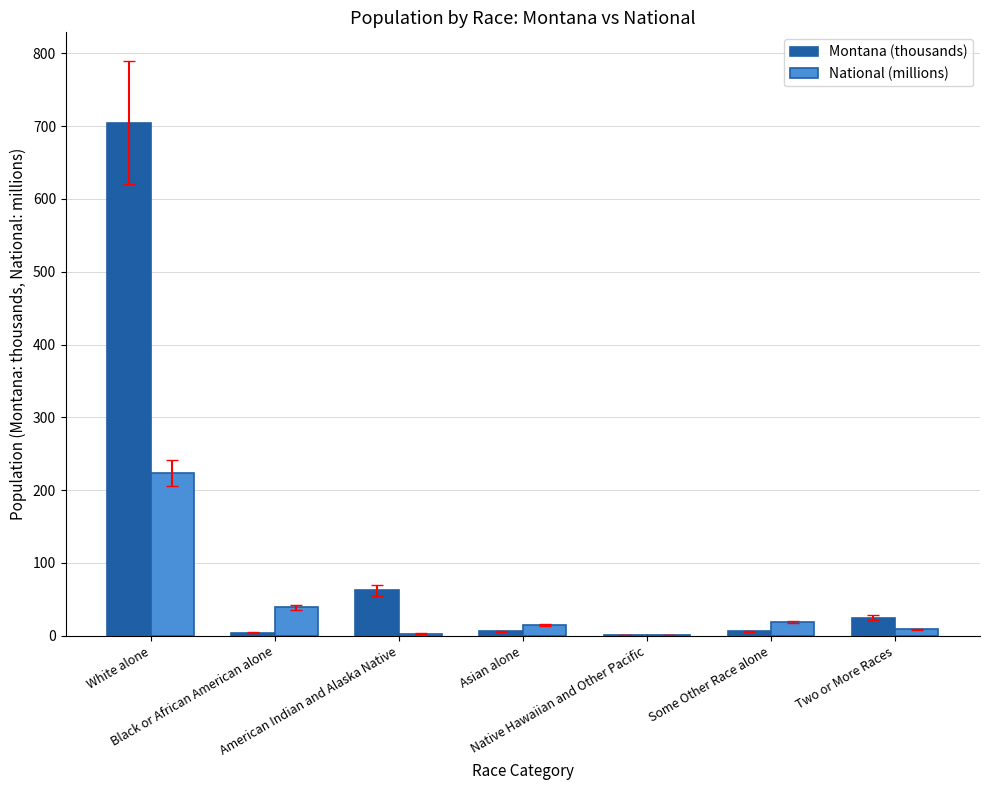

What is the greatest value displayed?

704.9